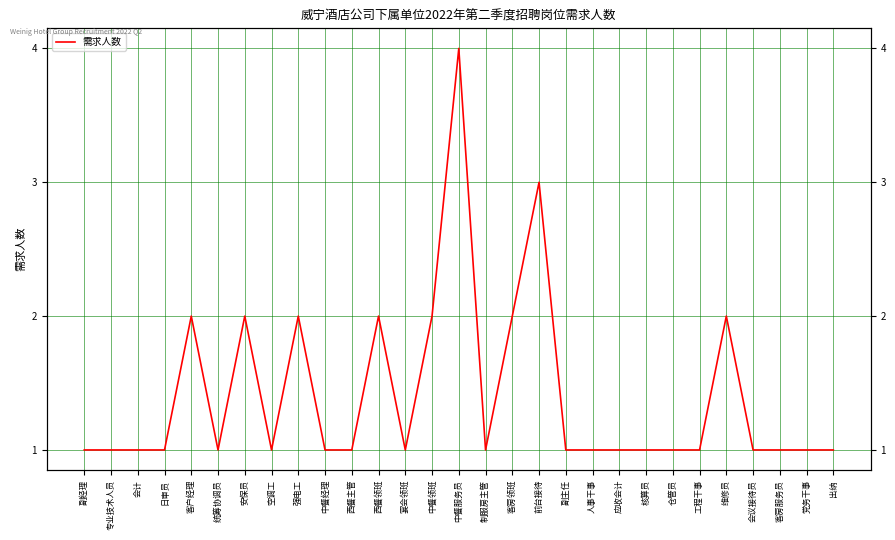

Which label corresponds to the smallest value in the chart?

副经理